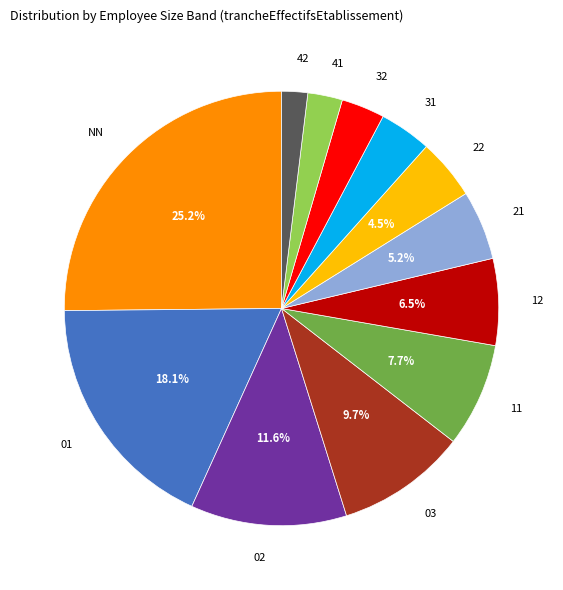

Is there a majority slice in this chart?

No